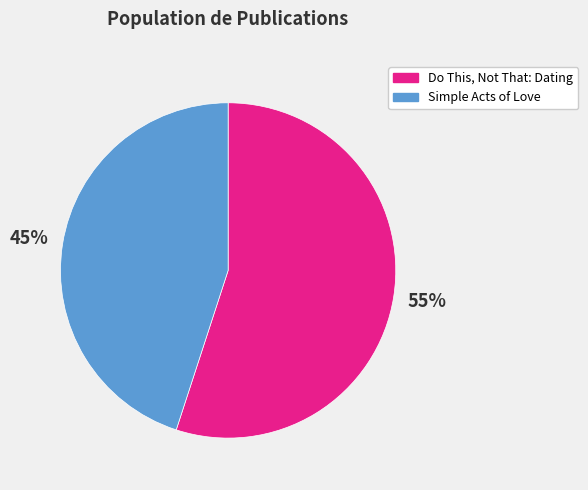

Is there any slice that represents more than half of the pie?

Yes